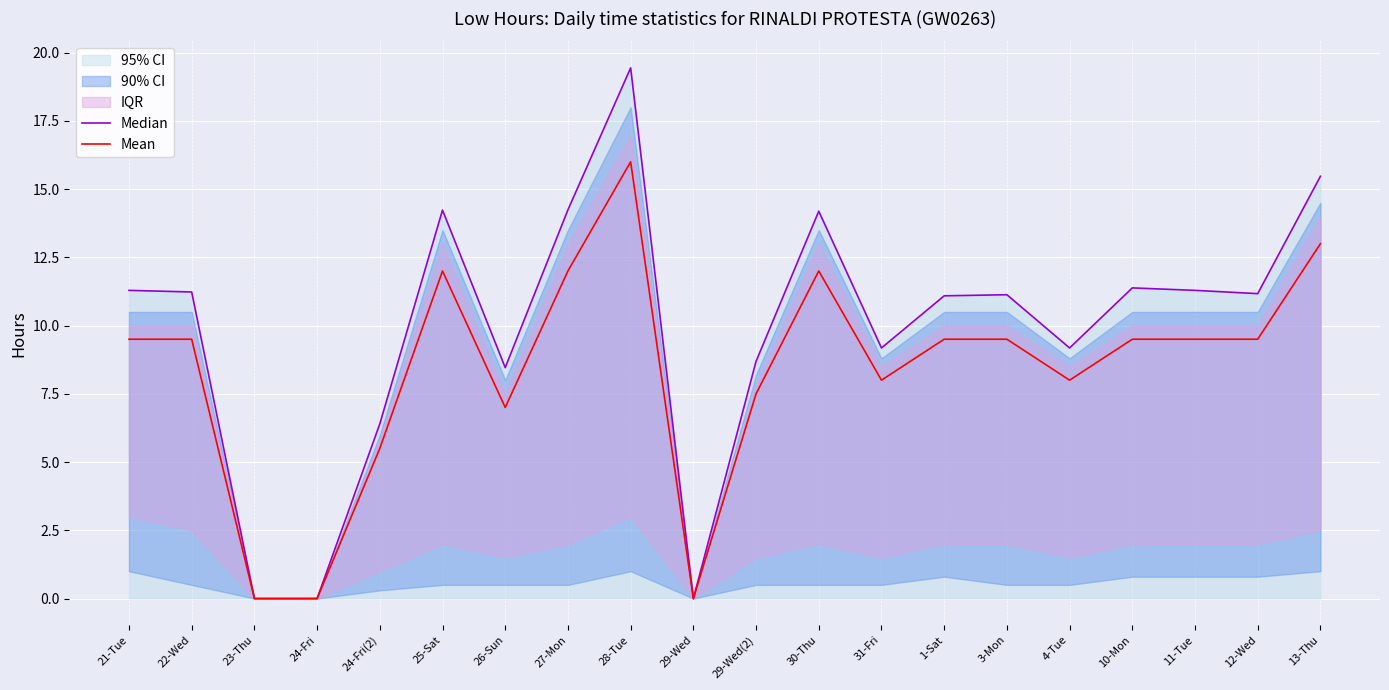

Is it true that Mean equals 12.0 at 25-Sat?

True